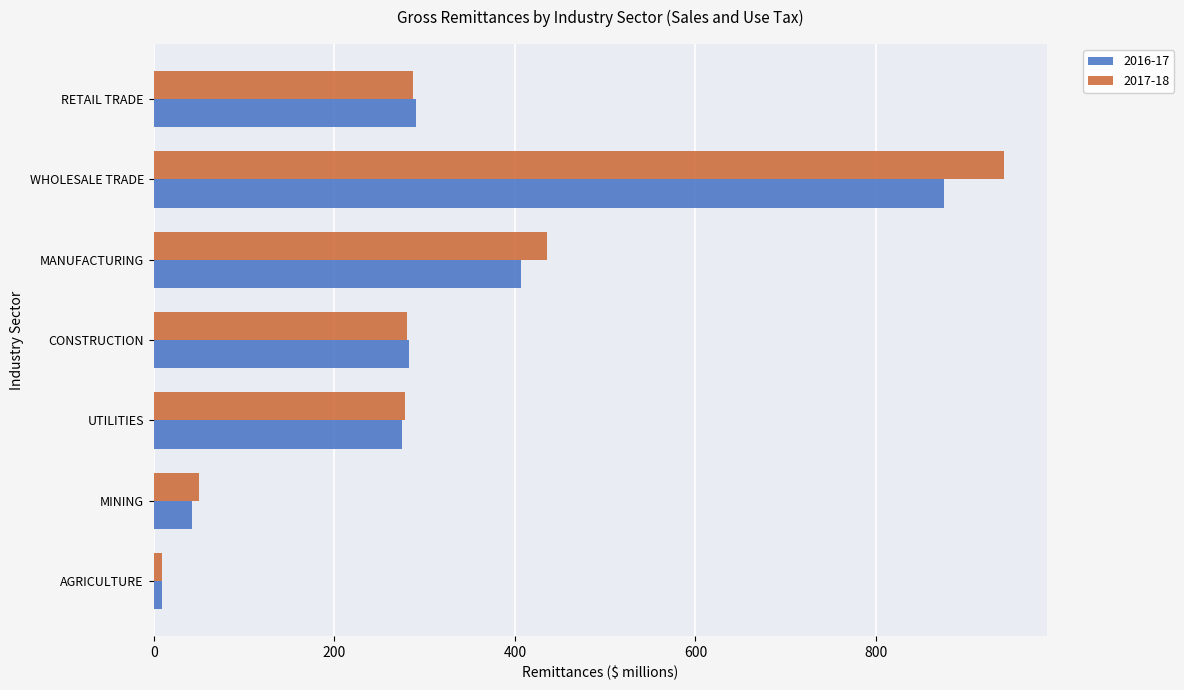

The value of 2017-18 at WHOLESALE TRADE is 452.8. True or false?

False